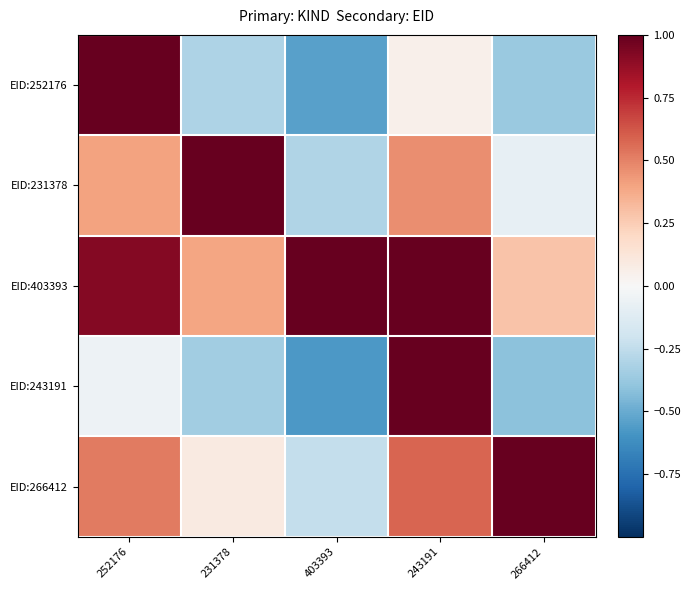

At which category does the chart reach its peak across all series?

252176